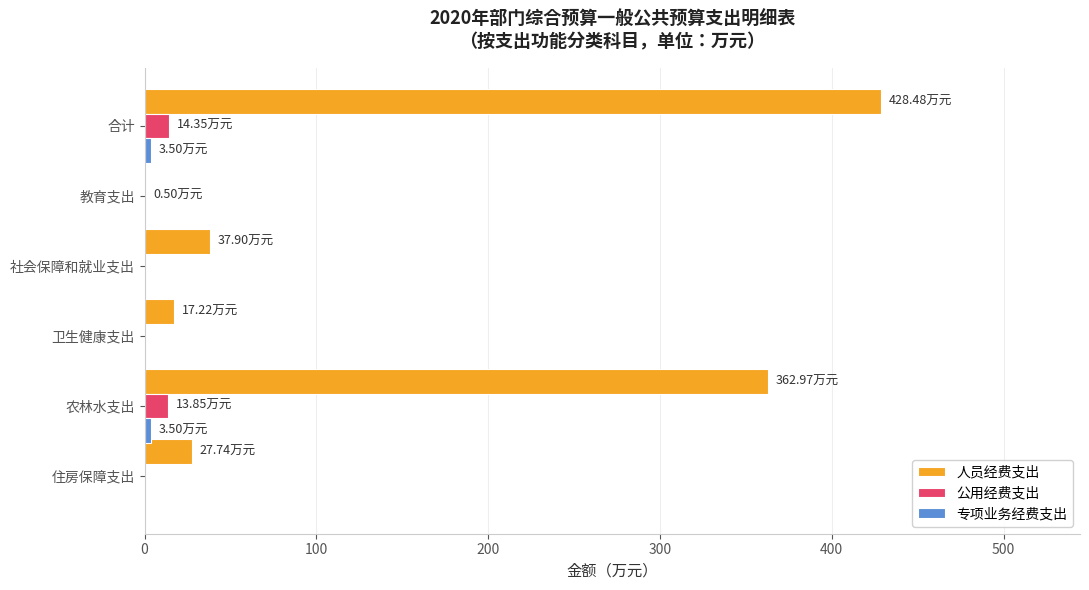

Which series has the widest spread of values?

人员经费支出